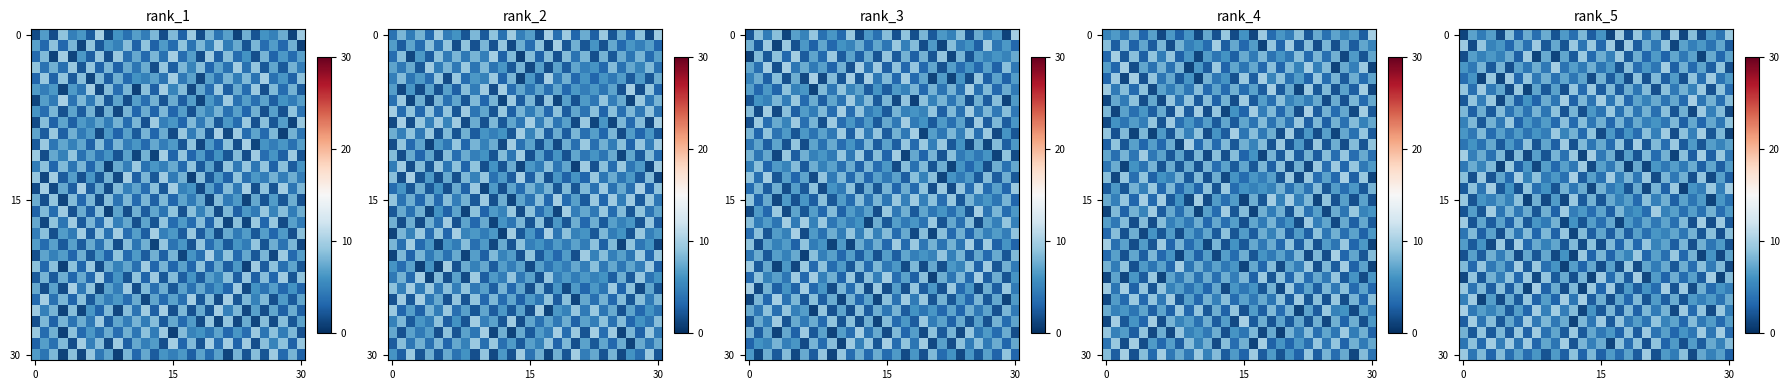

Count the number of data series in this chart.

30